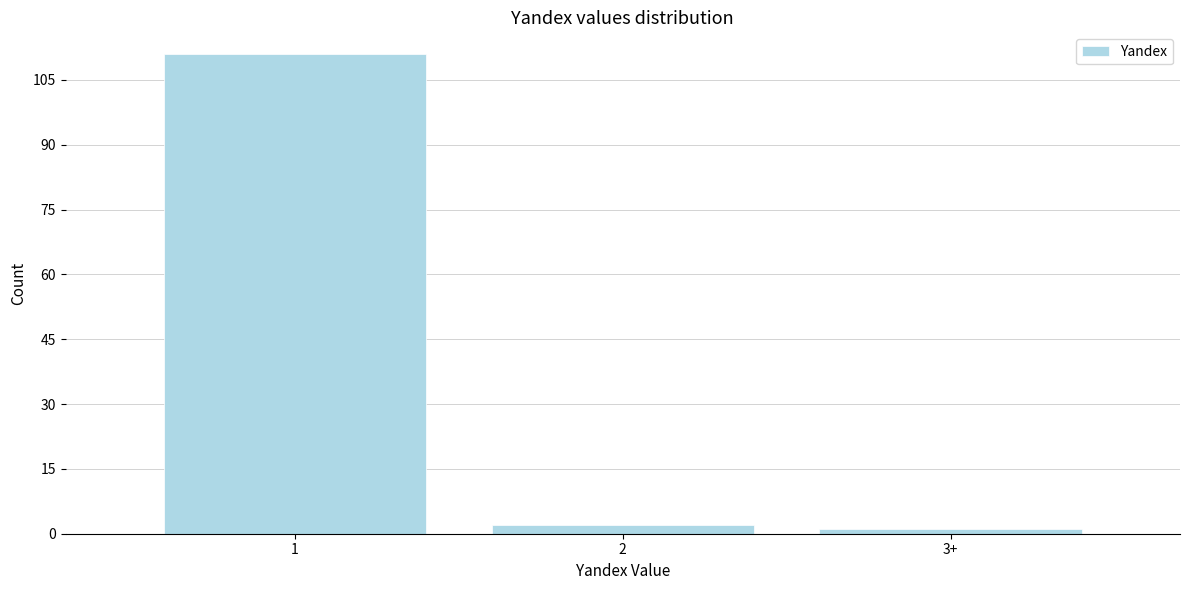

Reading right to left, what are all the values shown in this chart?

3+=1	2=2	1=111